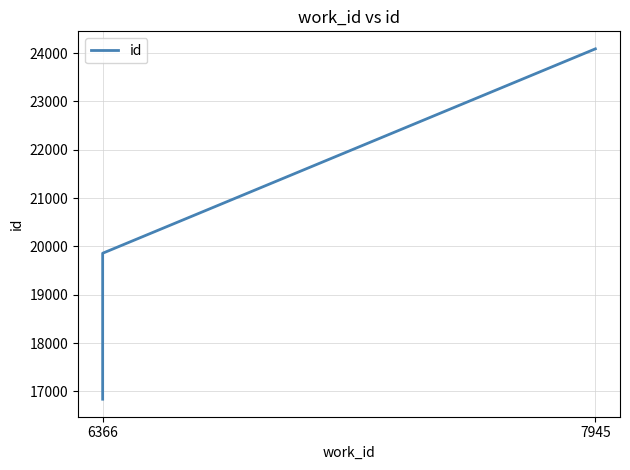

Reading left to right, extract all data points from this chart.

16838	19858	24087